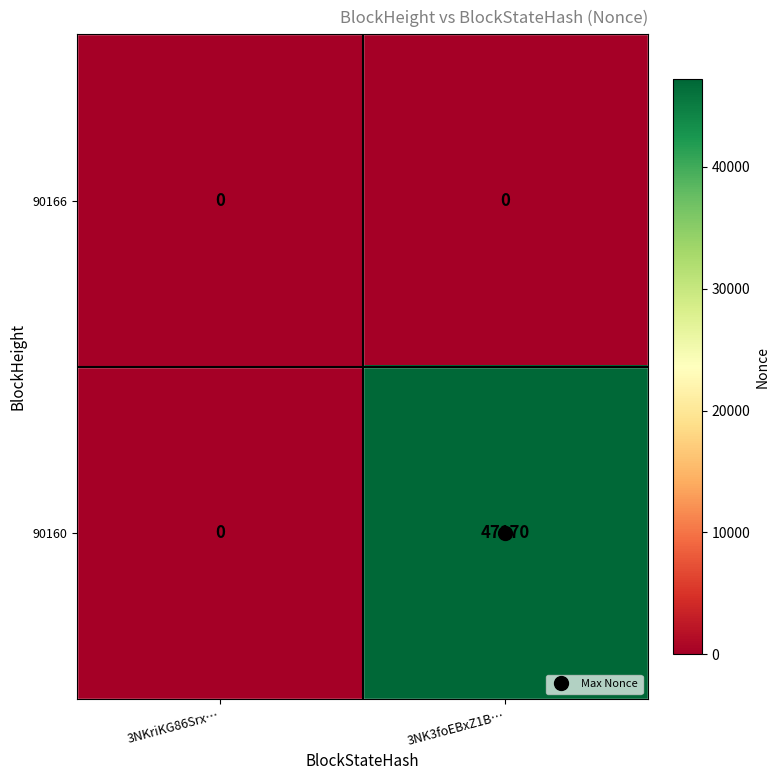

Between 3NKriKG86Srx… and 3NK3foEBxZ1B…, which series saw the biggest shift?

90160